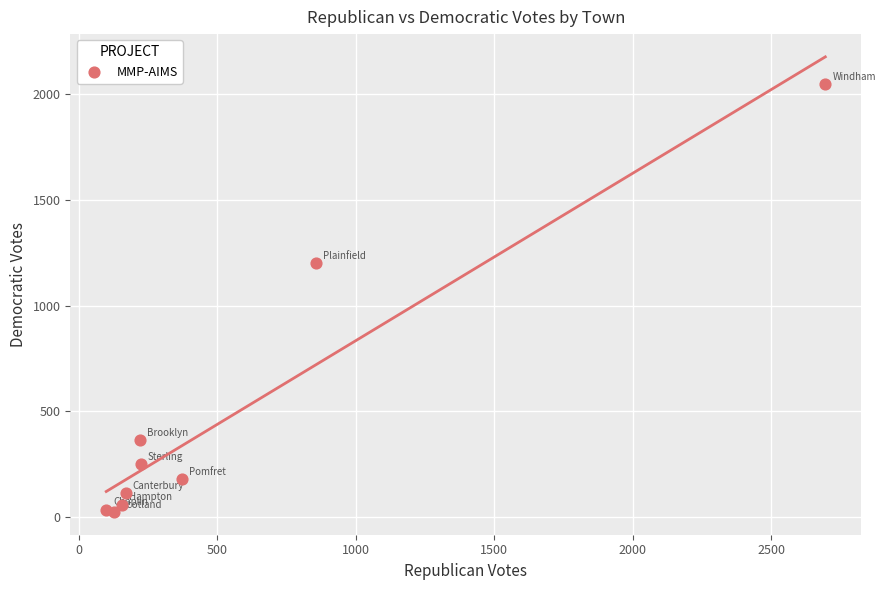

What Y value in the scatter plot is closest to 1036?

1203